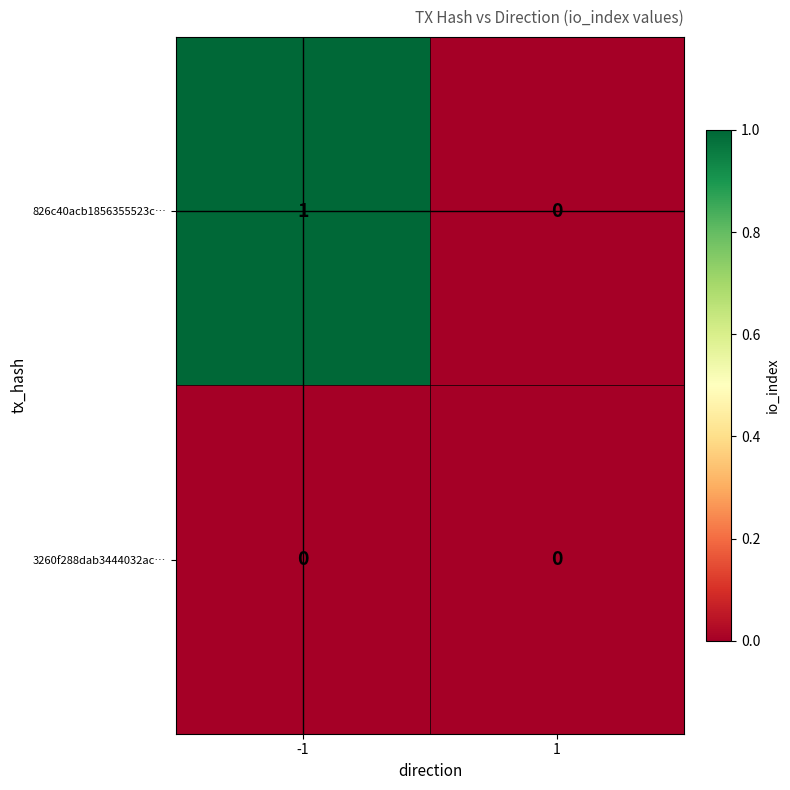

List the series in order of their overall mean, lowest first.

3260f288dab3444032ac…, 826c40acb1856355523c…